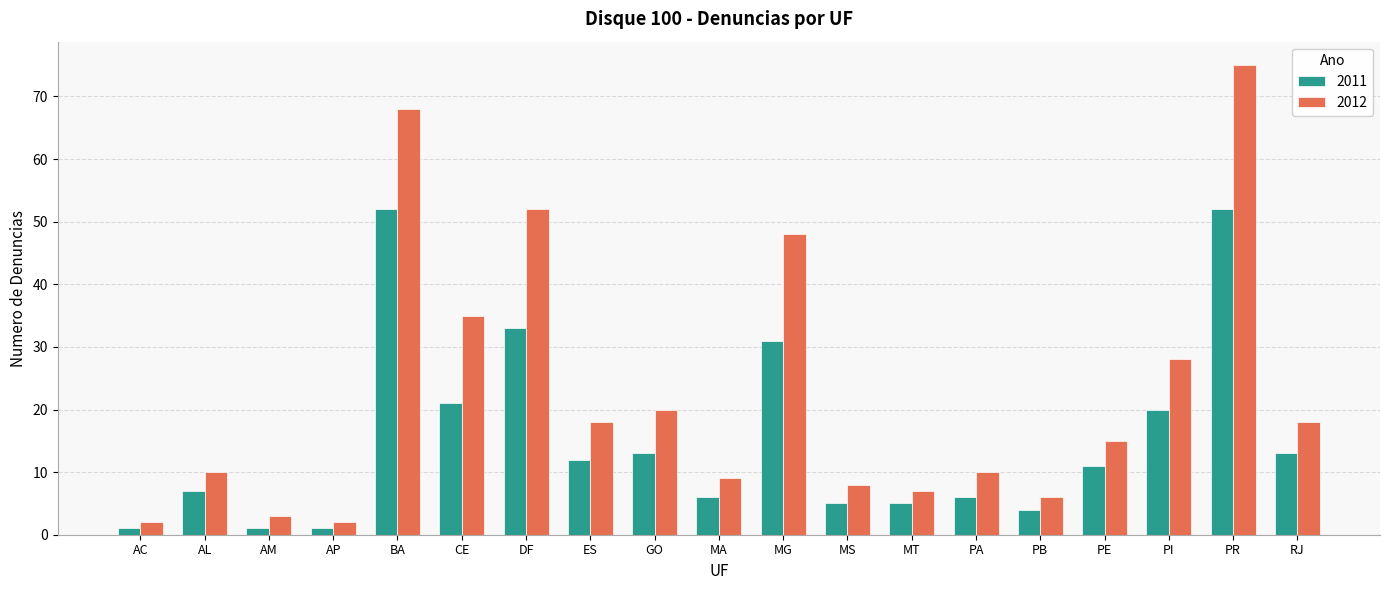

What is the total value across all series at AP?

3